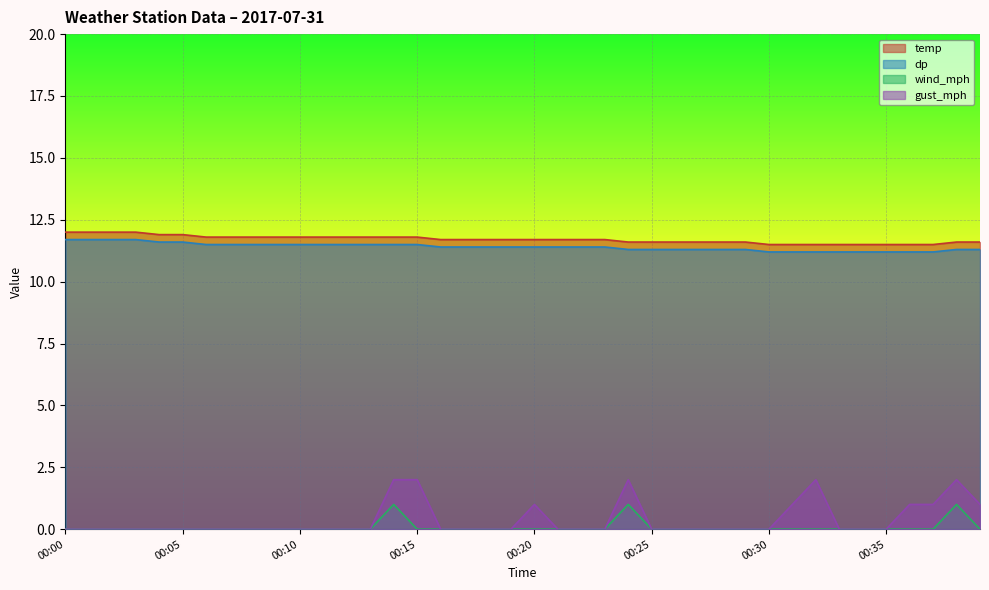

Which series changed the most between 00:13 and 00:16?

temp